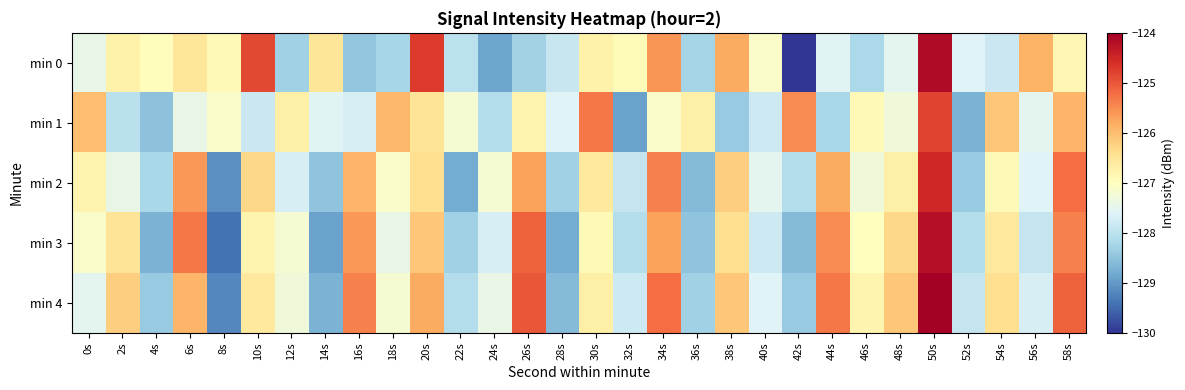

Between 48s and 36s, which is larger?

48s